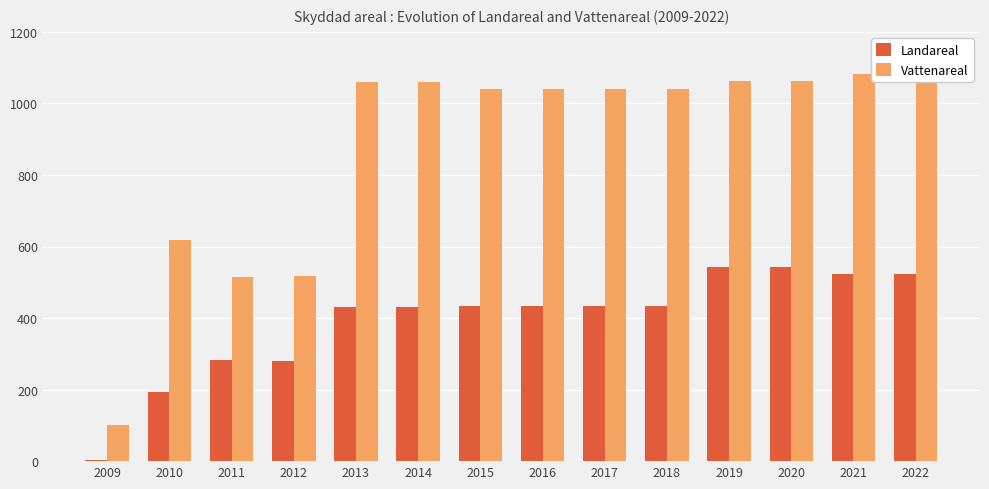

What is the difference between the maximum and minimum values in the Vattenareal series?

982